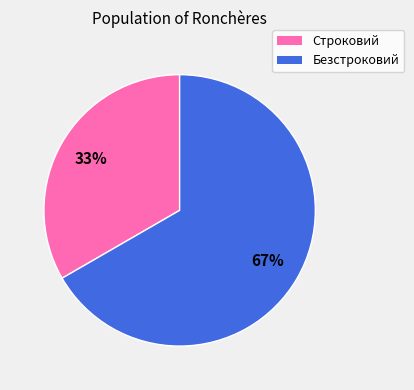

How many slices are in this pie chart?

2